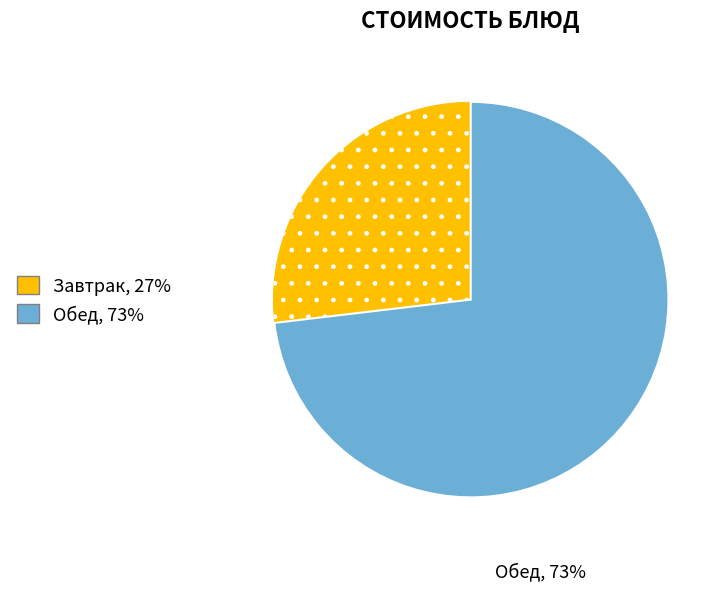

Is the sum of Обед, 73% and Завтрак, 27% greater than half?

Yes